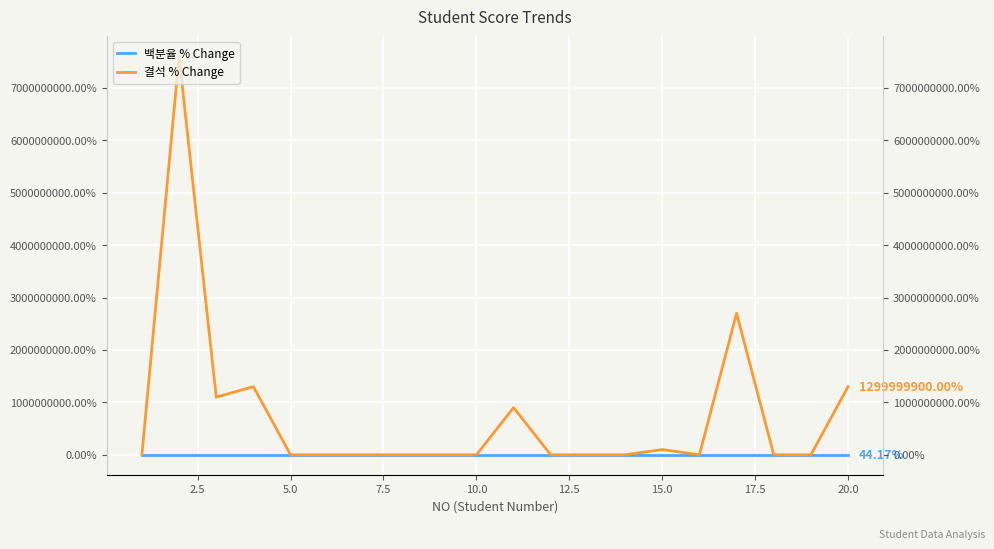

Which series has the largest total across all categories?

결석 % Change